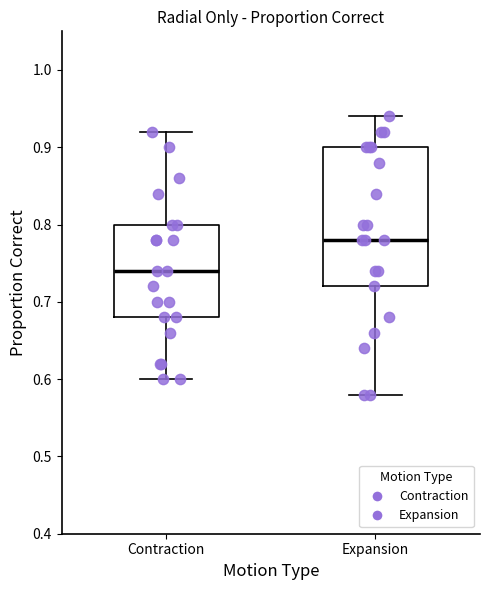

Reading left to right, read every box against the y-axis: the position of its median line, the range the box covers, and the ends of its whiskers. The values are not printed on the chart, so give them approximately, as read against the axis.

Contraction: median 0.74, box 0.68 to 0.80, whiskers 0.60 to 0.92
Expansion: median 0.78, box 0.72 to 0.90, whiskers 0.58 to 0.94